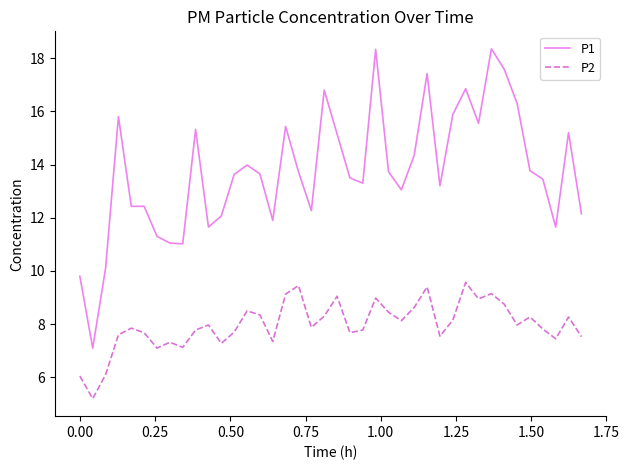

Does the chart have visible grid lines?

No